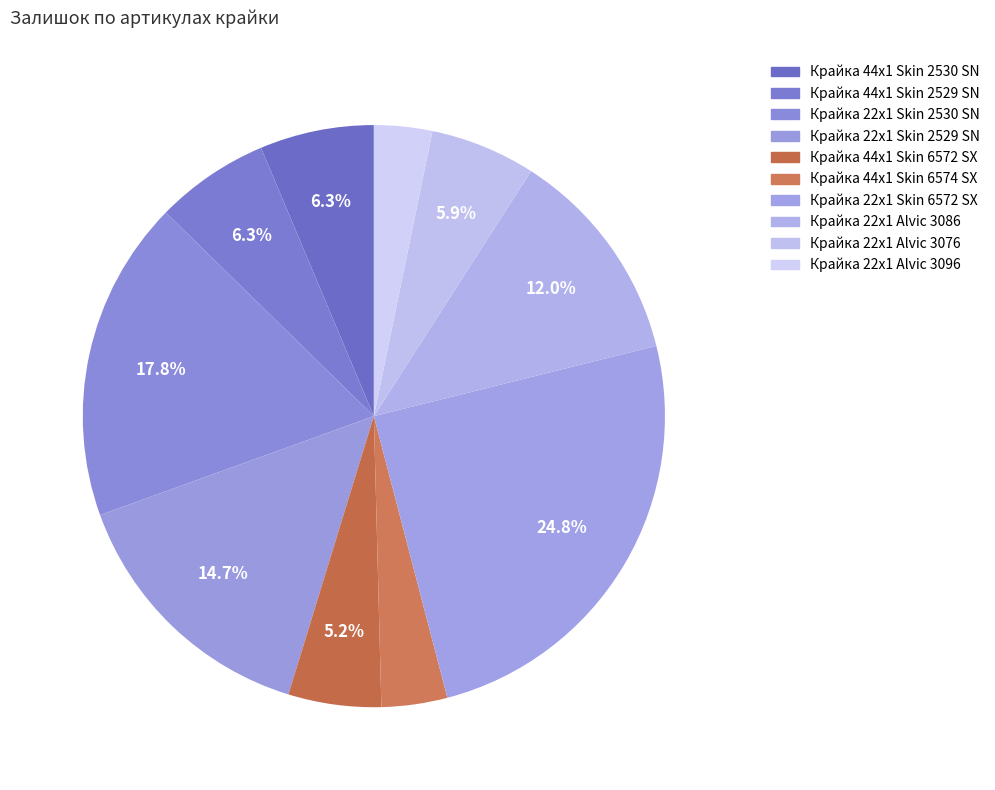

Rank the categories by value from lowest to highest.

Крайка 22x1 Alvic 3096, Крайка 44x1 Skin 6574 SX, Крайка 44x1 Skin 6572 SX, Крайка 22x1 Alvic 3076, Крайка 44x1 Skin 2530 SN, Крайка 44x1 Skin 2529 SN, Крайка 22x1 Alvic 3086, Крайка 22x1 Skin 2529 SN, Крайка 22x1 Skin 2530 SN, Крайка 22x1 Skin 6572 SX